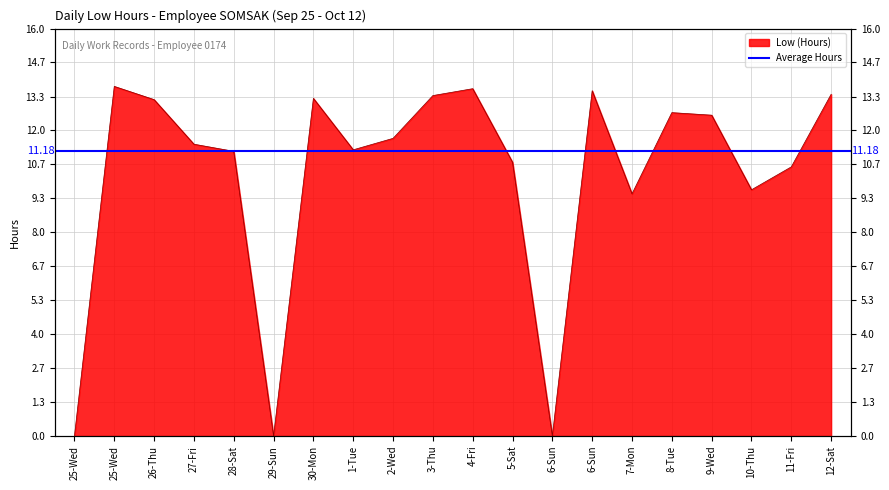

Reading left to right, what are all the values shown in this chart?

0.0	13.7	13.2	11.5	11.2	0.0	13.3	11.2	11.7	13.4	13.6	10.8	0.0	13.6	9.5	12.7	12.6	9.7	10.6	13.4